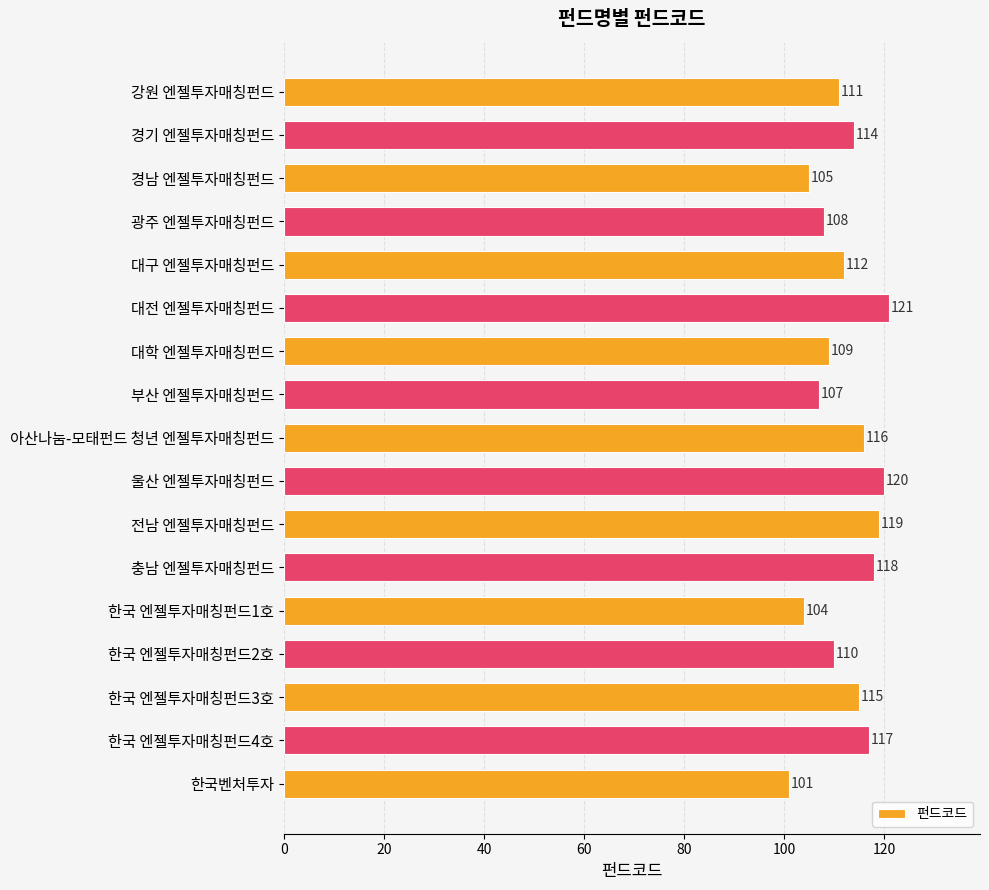

What is the smallest value displayed?

101